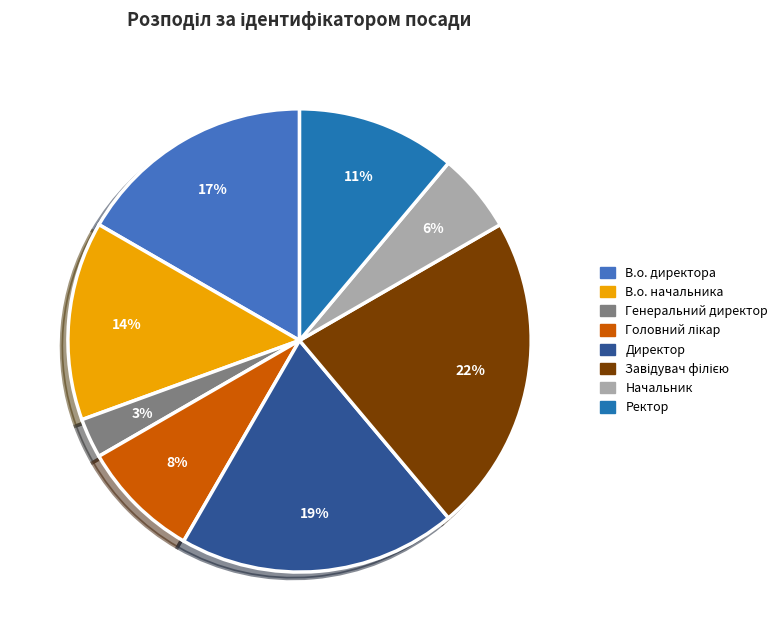

What is the ratio of the value at В.о. директора to the value at Ректор?

1.5